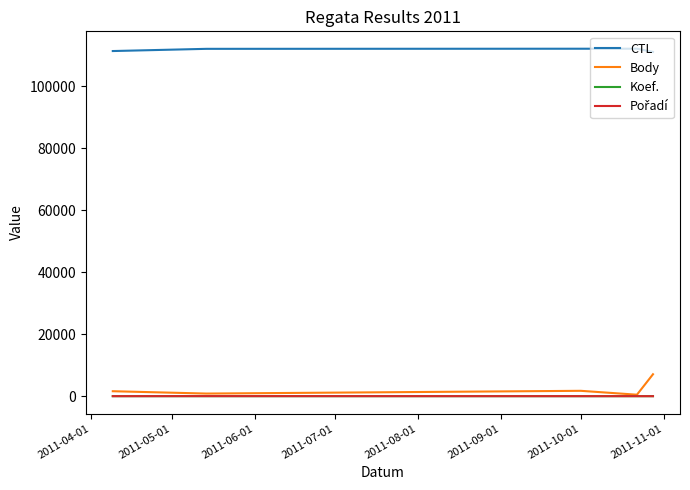

Does the chart display data point markers on the line(s)?

No